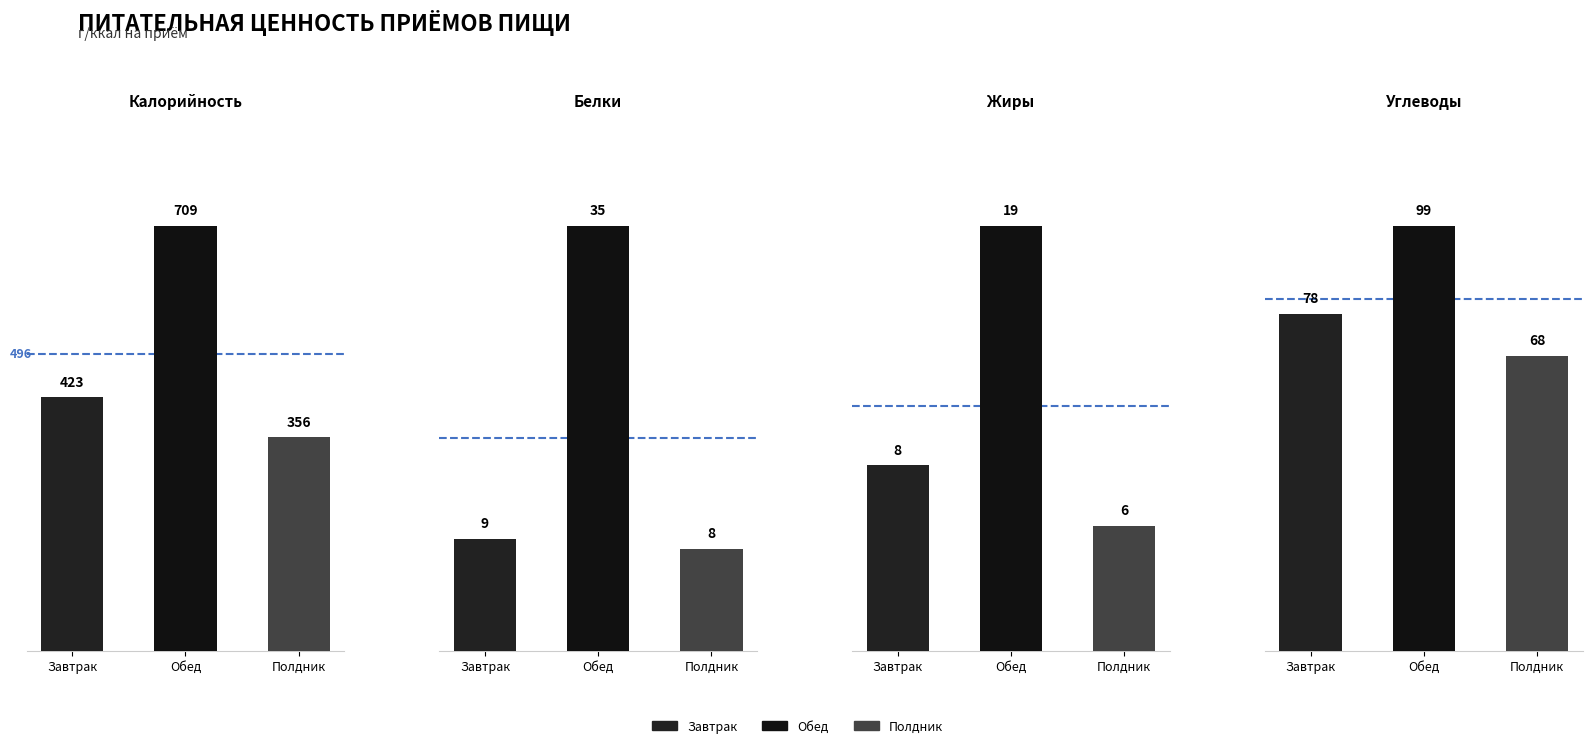

How many bars are there in total?

12